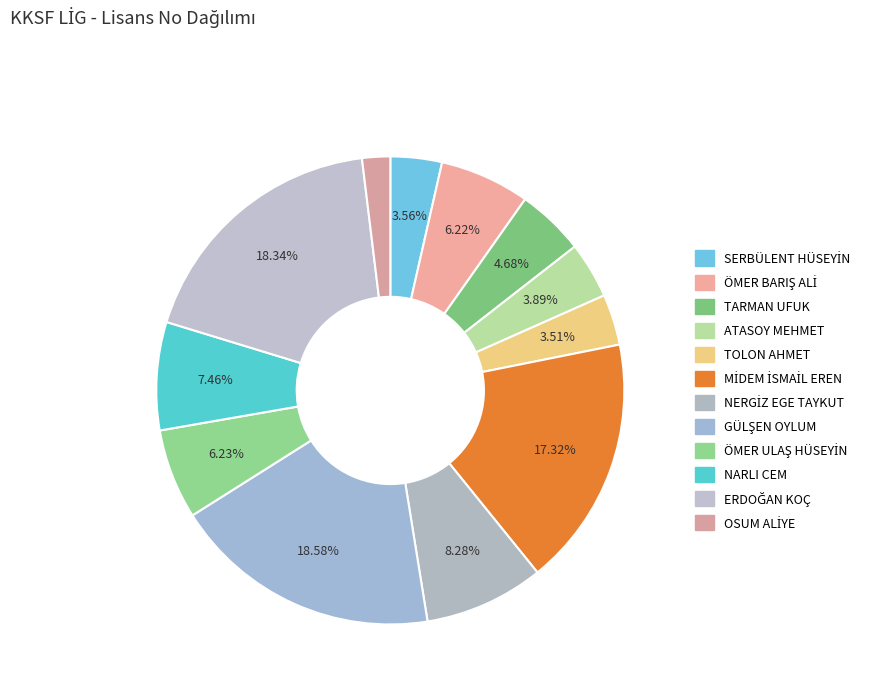

To the nearest percent, what is the difference between the ÖMER ULAŞ HÜSEYİN and NARLI CEM slice percentages?

1%